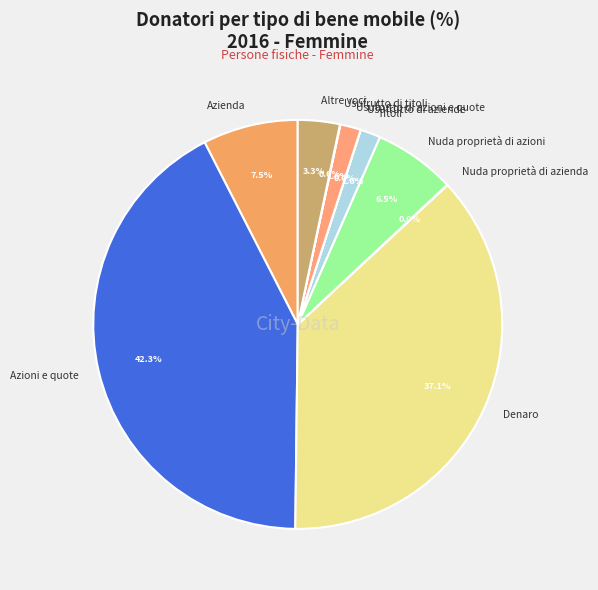

Is there a majority slice in this chart?

No